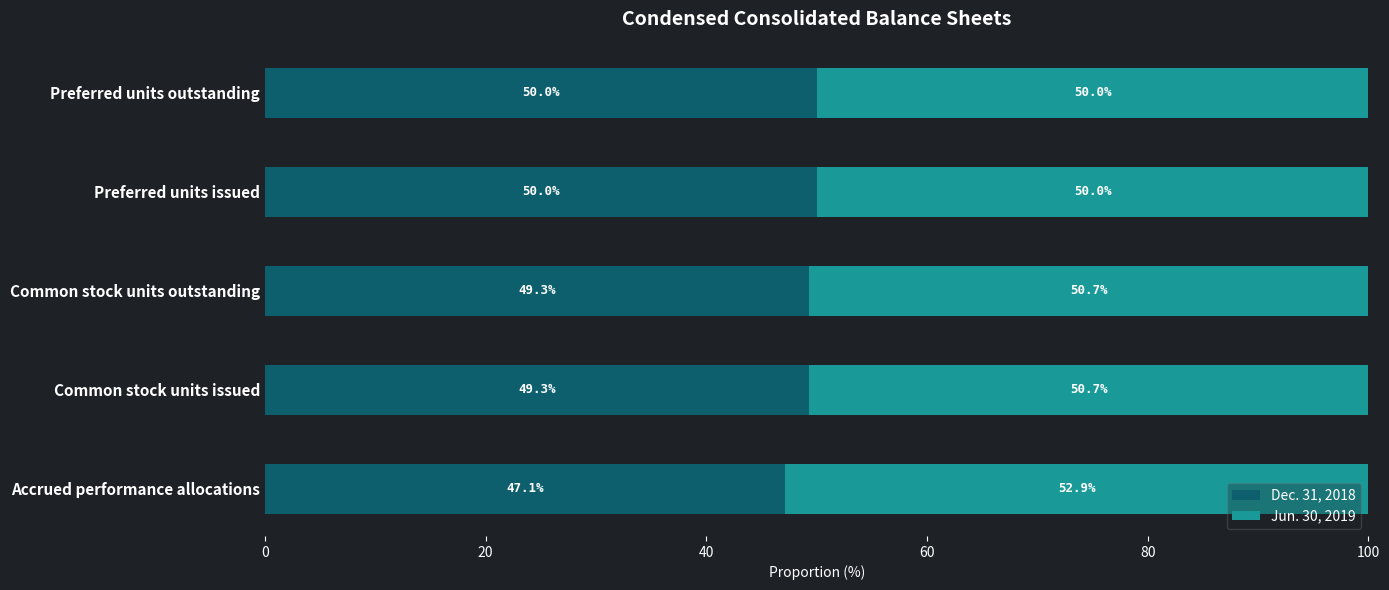

What is the minimum value for Dec. 31, 2018?

47.1